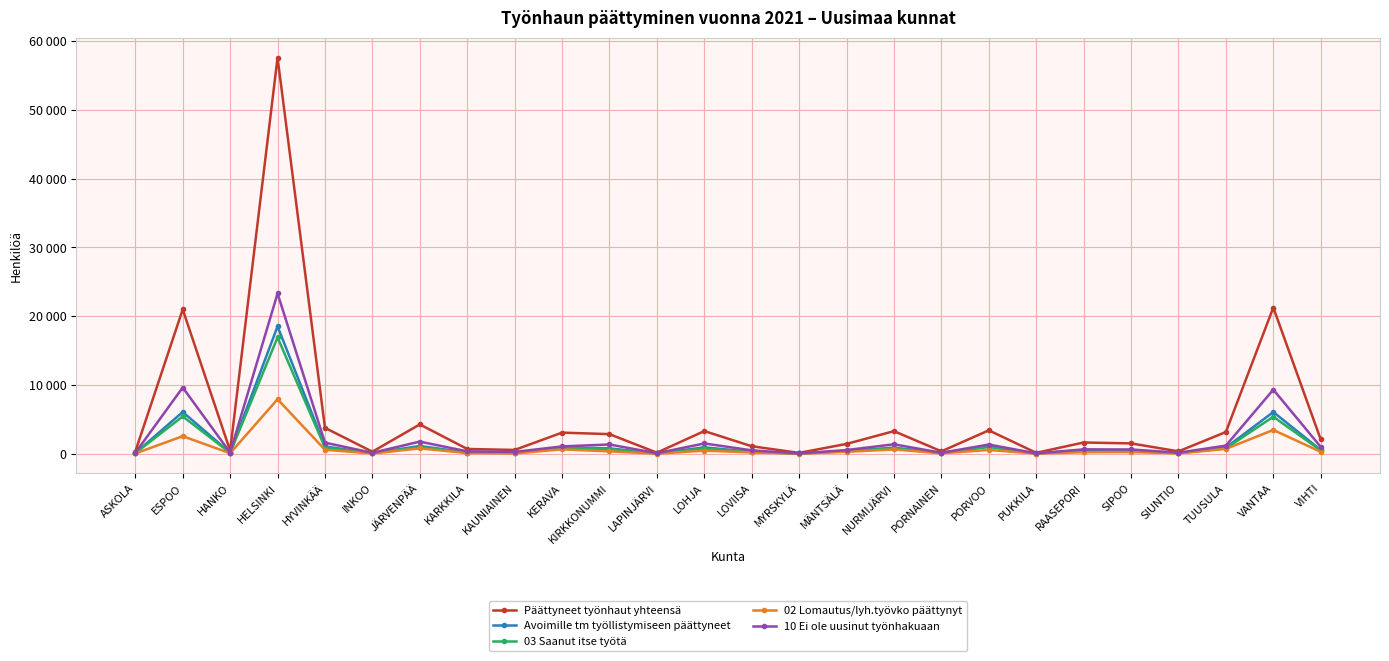

In 03 Saanut itse työtä, how many points are lower than both neighbors (excluding endpoints)?

8